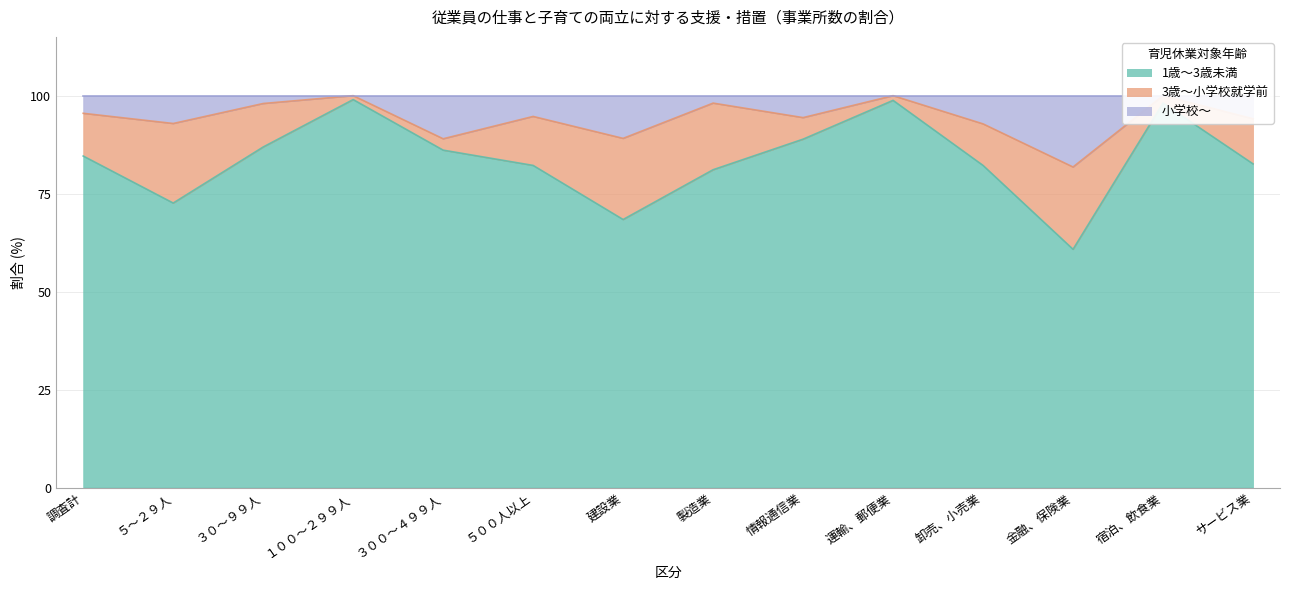

What is the difference between the highest and lowest values at サービス業?

11.5